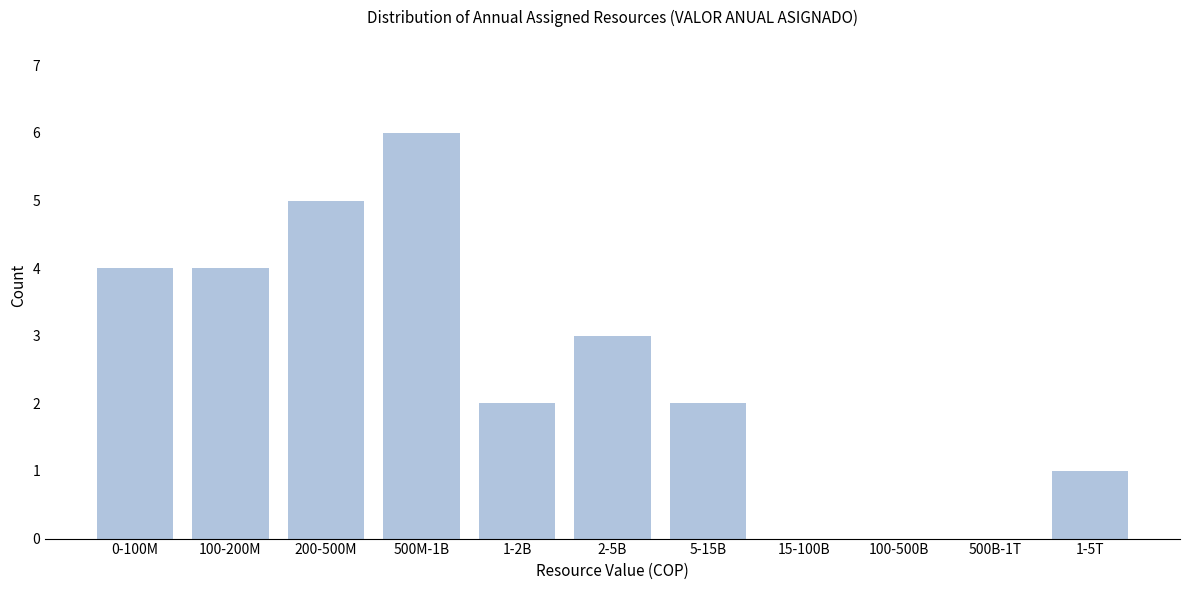

Reading left to right, transcribe all the data shown in this chart.

0-100M=4	100-200M=4	200-500M=5	500M-1B=6	1-2B=2	2-5B=3	5-15B=2	15-100B=0	100-500B=0	500B-1T=0	1-5T=1